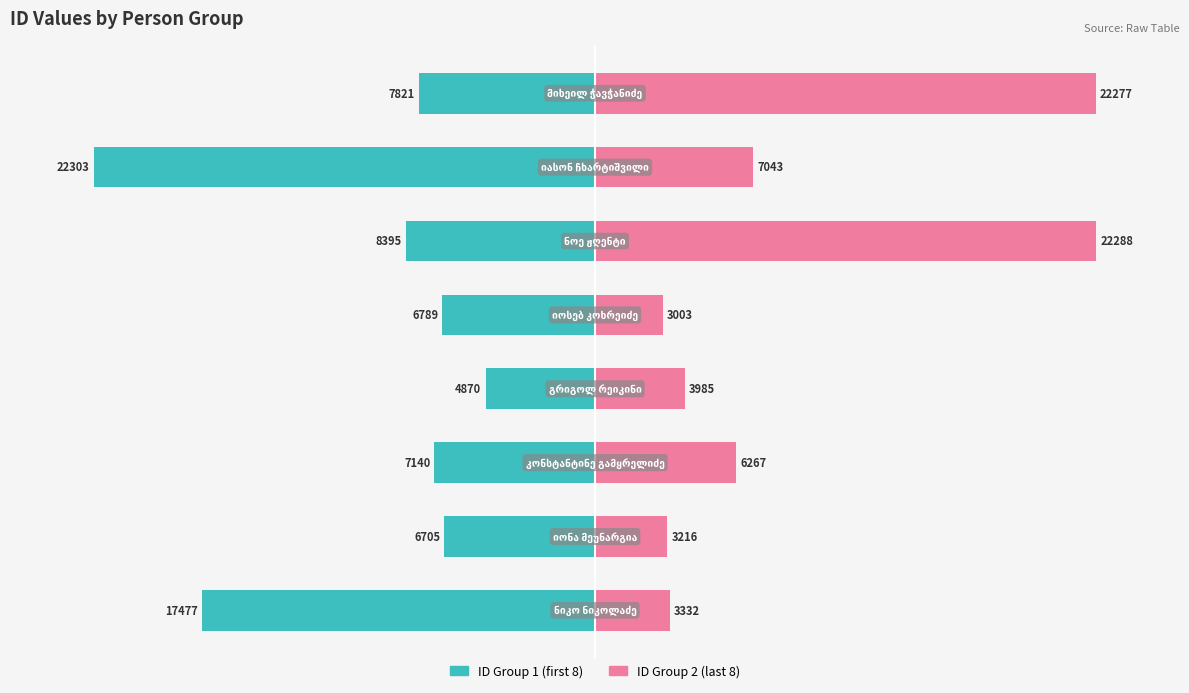

The value of ID Group 2 (last 8) at 1 is 13.8. True or false?

False